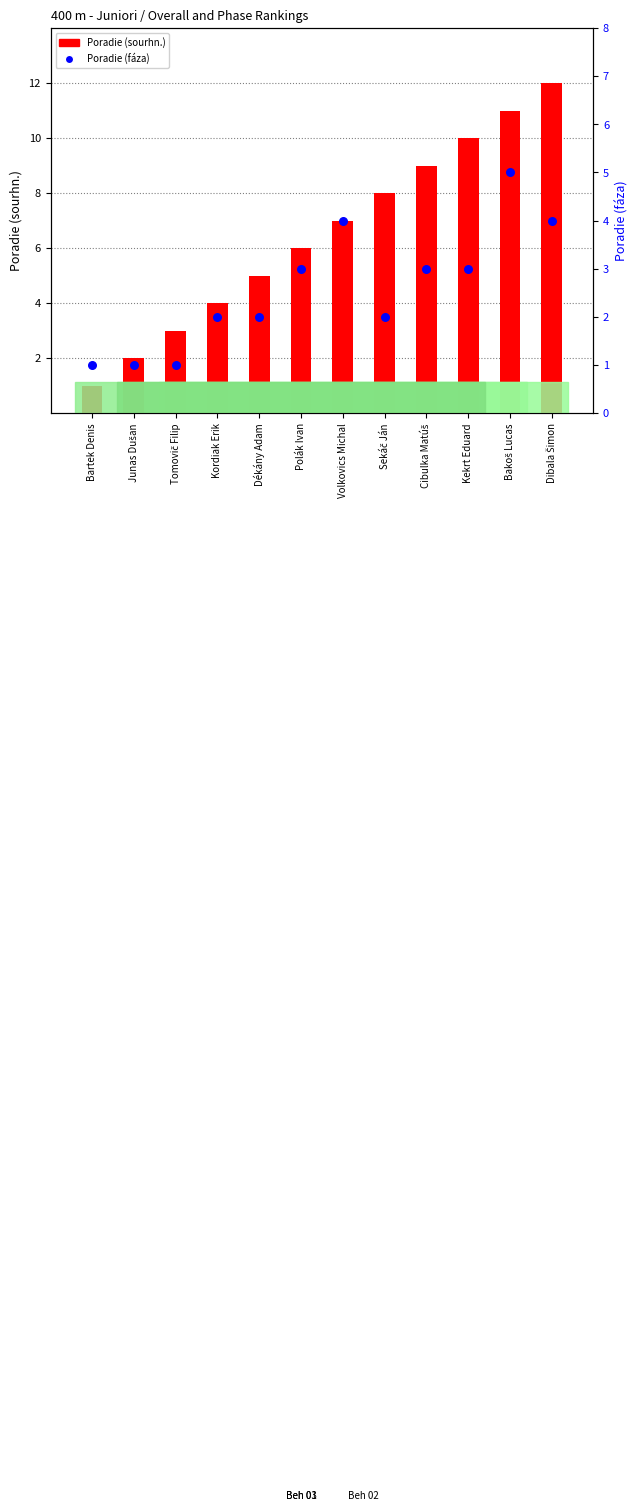

What are all the series names shown in the legend?

Poradie (sourhn.), Poradie (fáza)